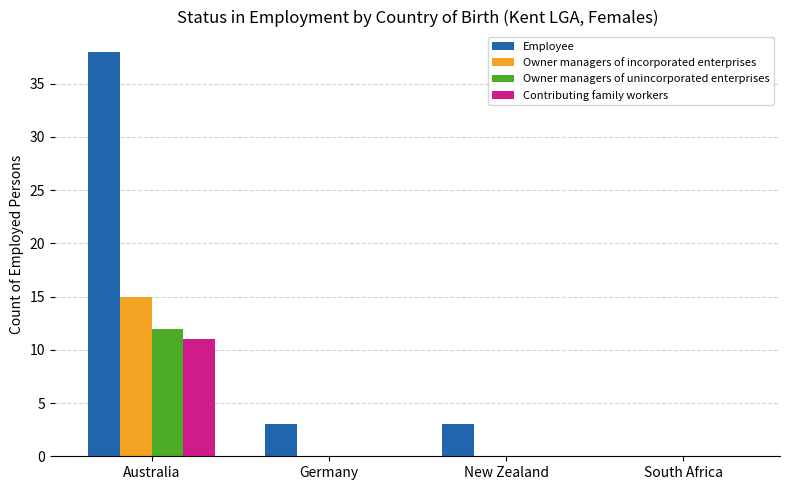

Which series has the largest range (max minus min)?

Employee